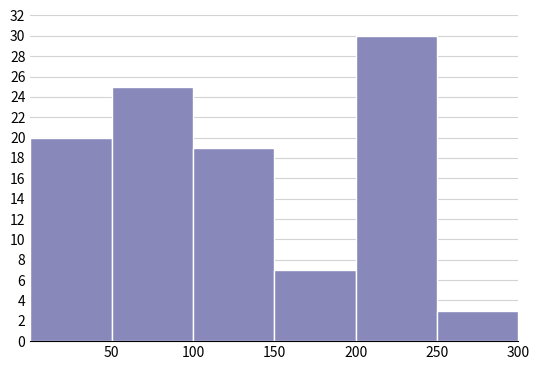

Reading left to right, list every bar in this chart as the range it spans on the x-axis followed by its height. The values are not printed on the chart, so give them approximately, as read against the axis.

0 to 50: 20
50 to 100: 25
100 to 150: 19
150 to 200: 7
200 to 250: 30
250 to 300: 3